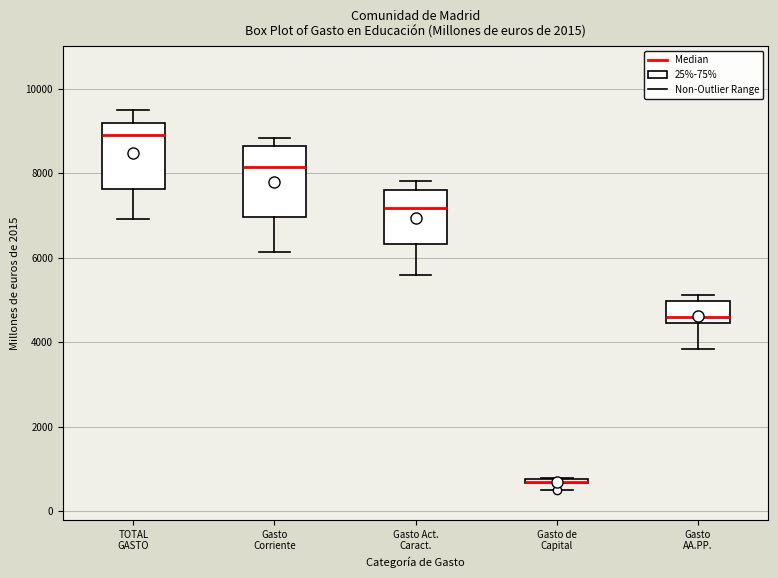

Where is the lower edge of the box for Gasto Act. Caract. on the y-axis? The values are not printed on the chart, so give them approximately, as read against the axis.

6400